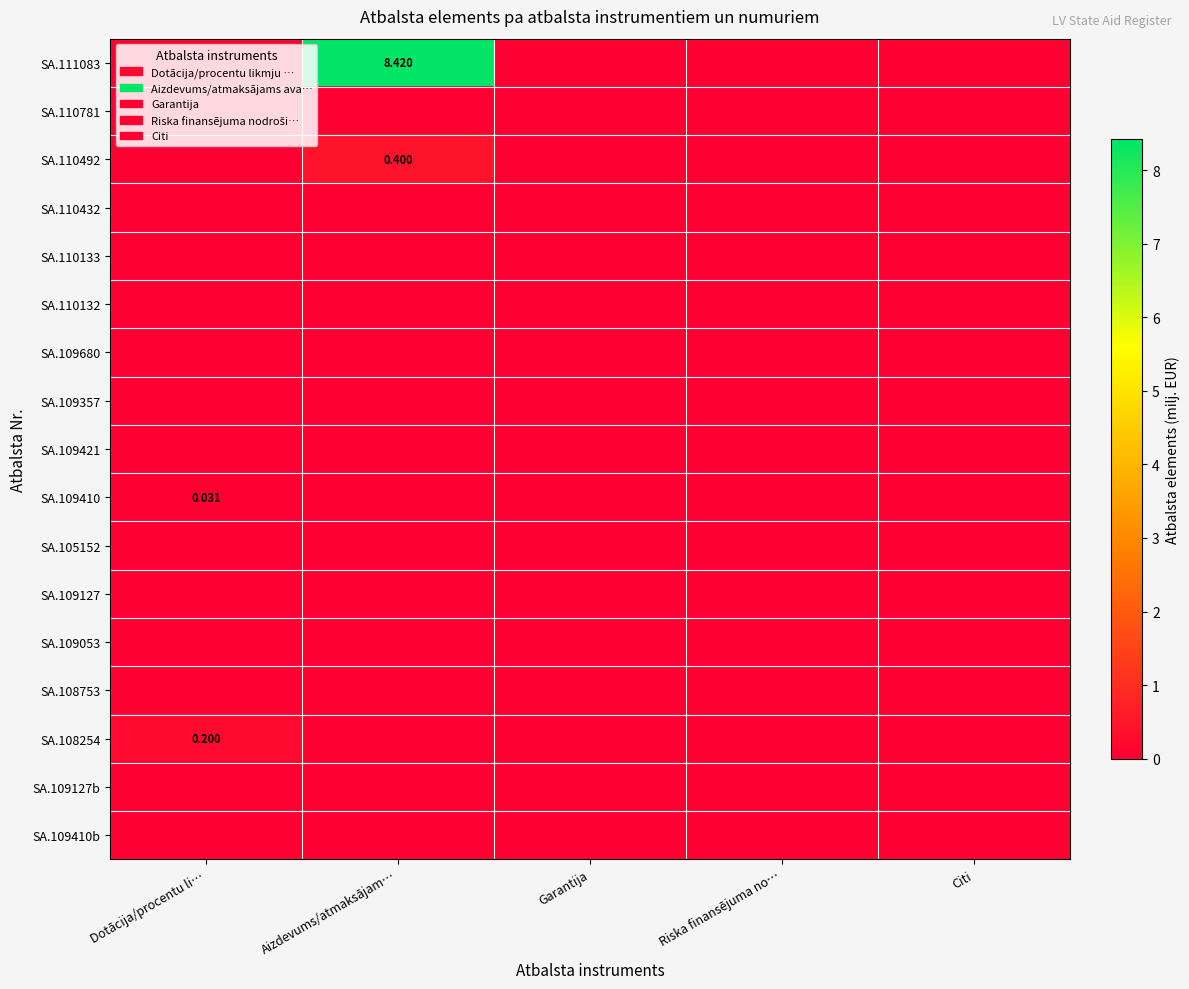

How many categories are shown in the chart?

5